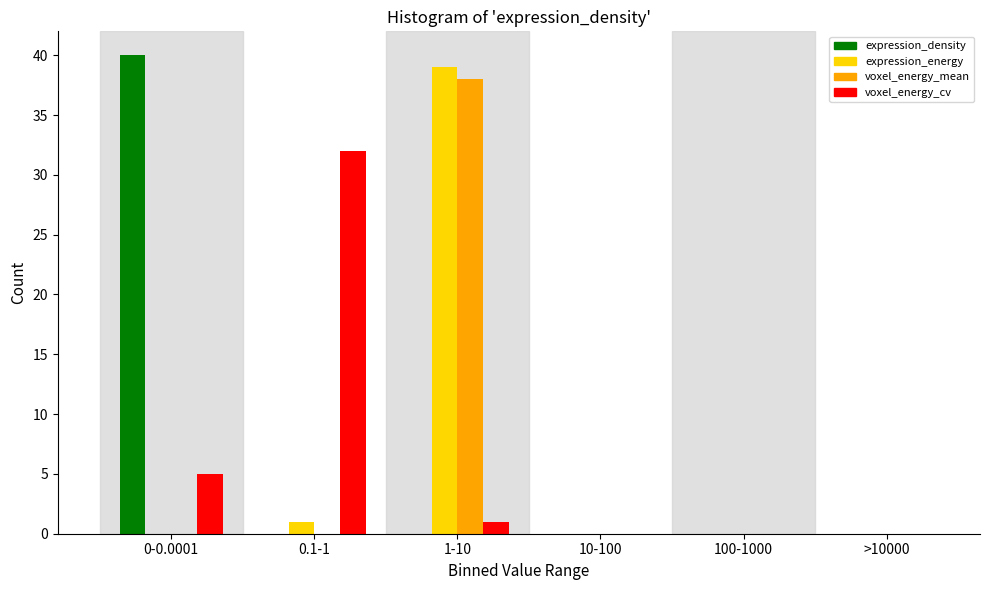

Reading right to left, list all the values displayed in this chart.

expression_density: >10000=0	100-1000=0	10-100=0	1-10=0	0.1-1=0	0-0.0001=40
expression_energy: >10000=0	100-1000=0	10-100=0	1-10=39	0.1-1=1	0-0.0001=0
voxel_energy_mean: >10000=0	100-1000=0	10-100=0	1-10=38	0.1-1=0	0-0.0001=0
voxel_energy_cv: >10000=0	100-1000=0	10-100=0	1-10=1	0.1-1=32	0-0.0001=5